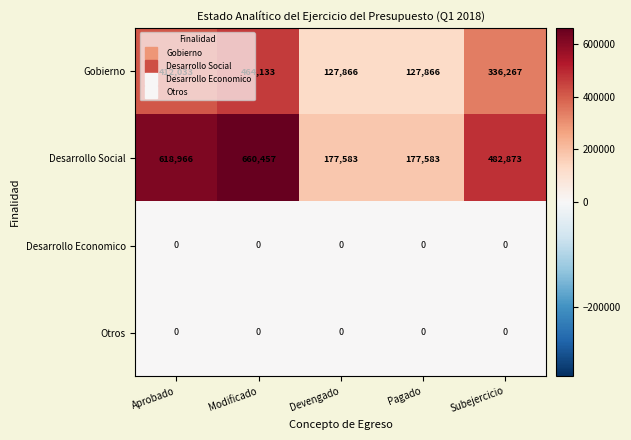

Is it true that Desarrollo Economico equals 0 at Devengado?

True